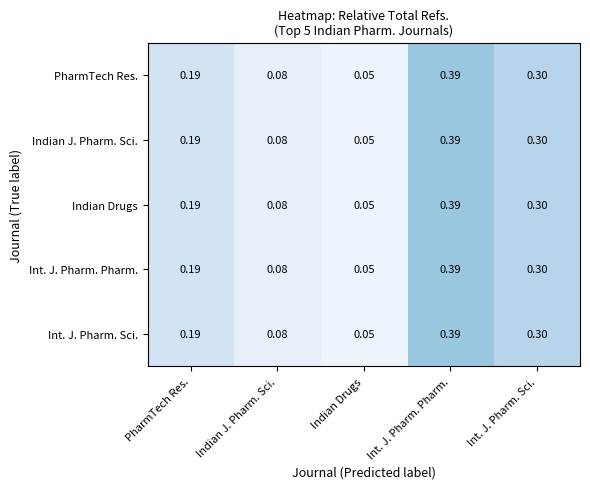

Which label corresponds to the smallest value in the chart?

Indian Drugs